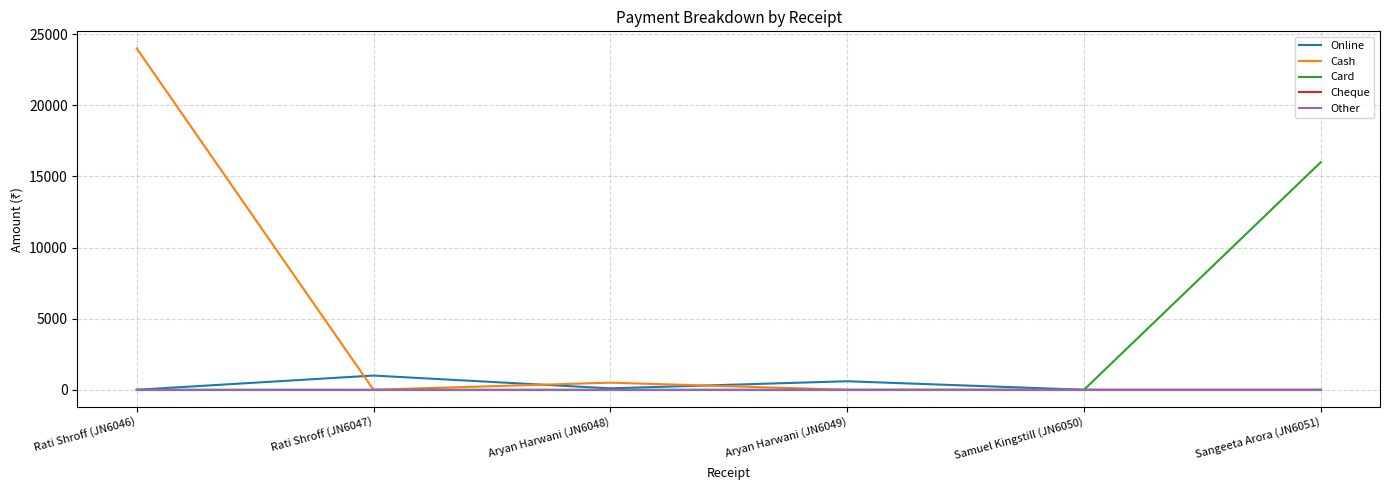

What is the total value across all series at Rati Shroff (JN6046)?

24000